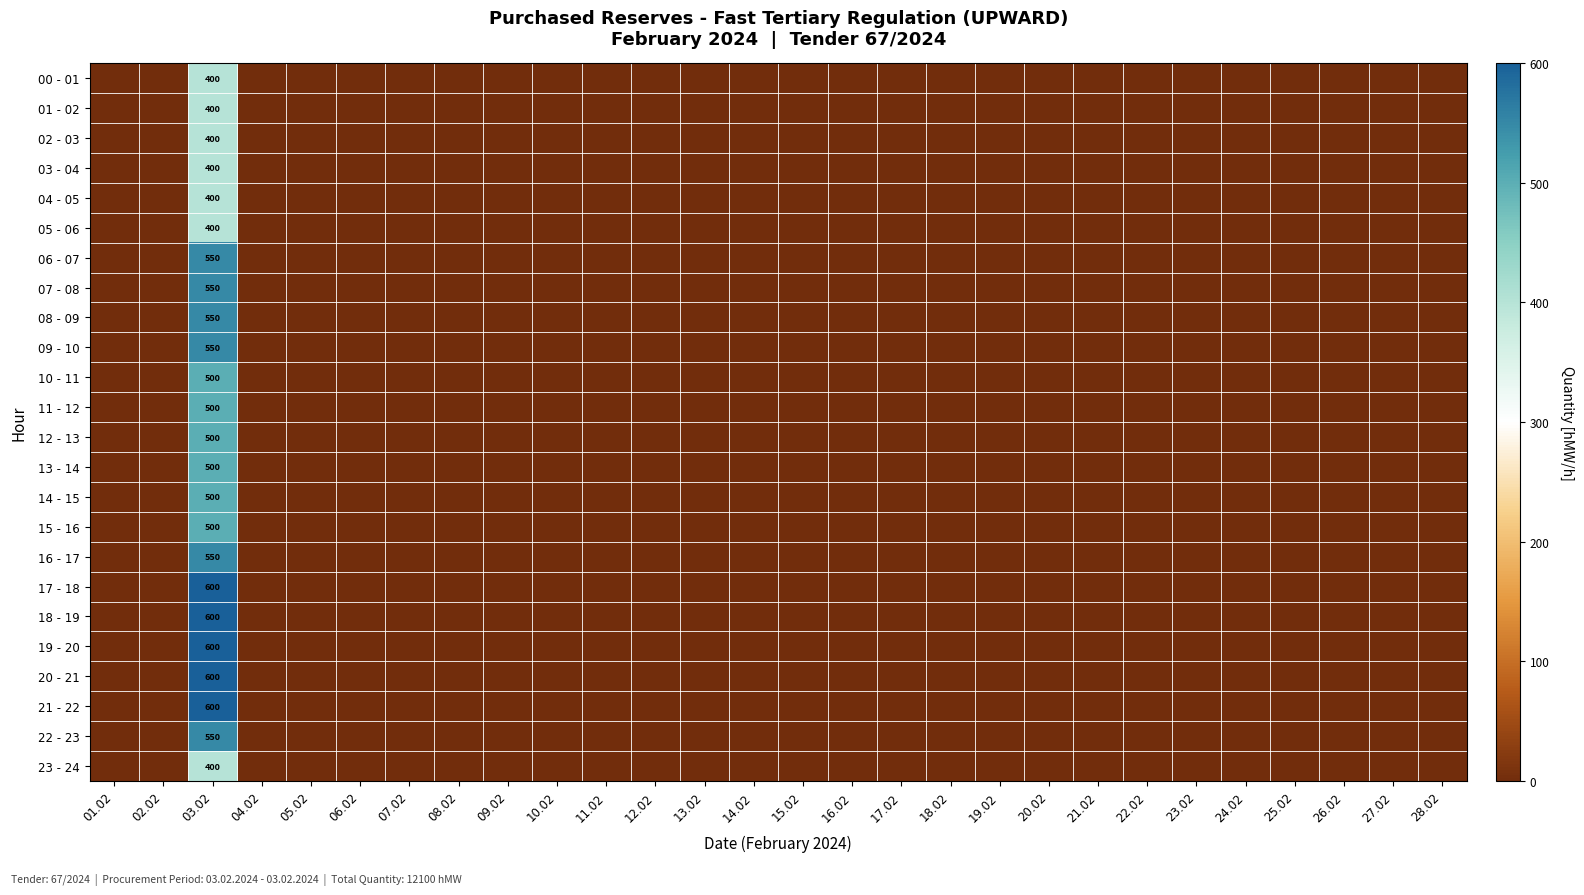

Which label corresponds to the smallest value in the chart?

01.02